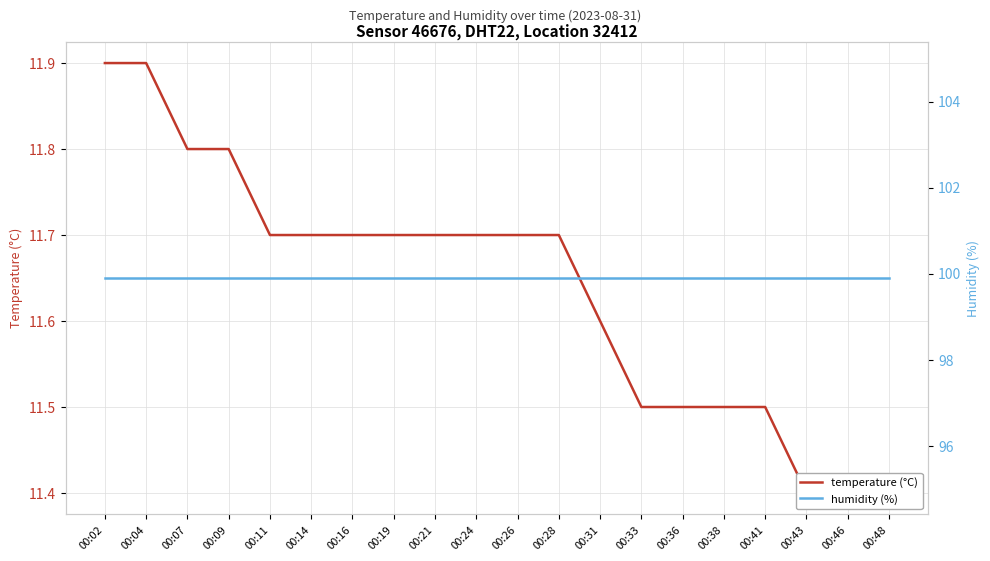

What is the smallest value displayed?

11.4